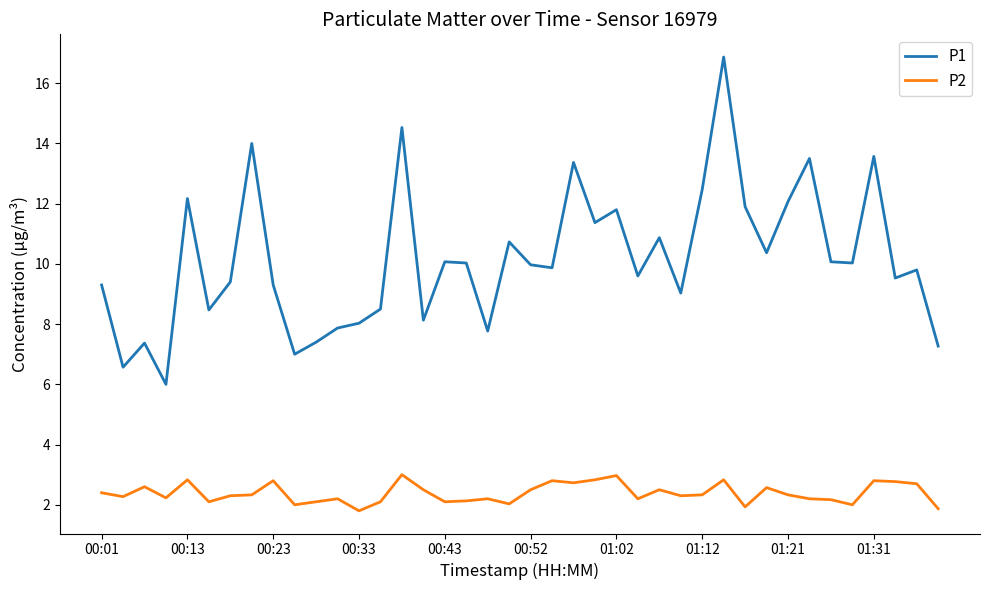

True or false: P2 and P1 intersect in this chart.

False